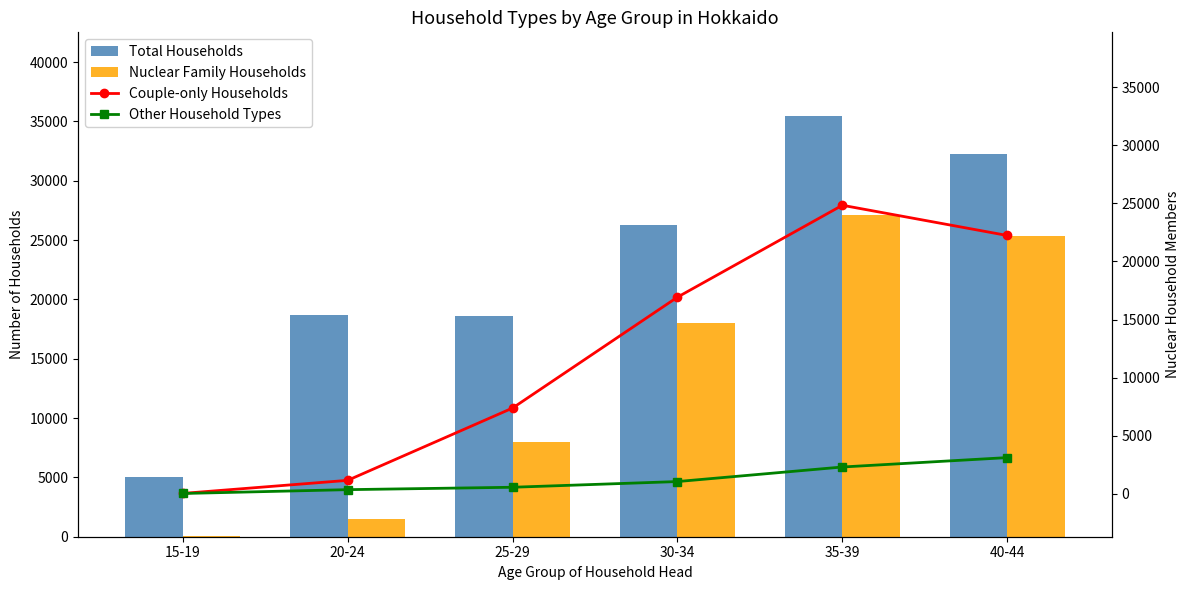

What value does the Total Households series have at 15-19, to the nearest 10?

5060